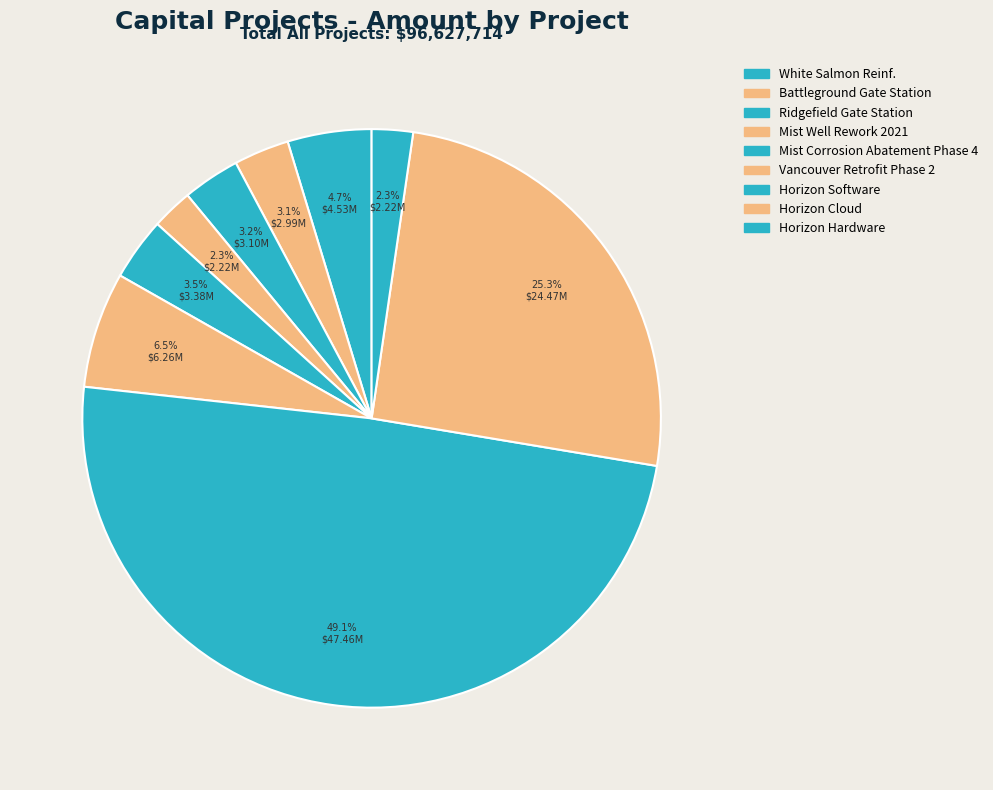

How many segments does this pie chart have?

9